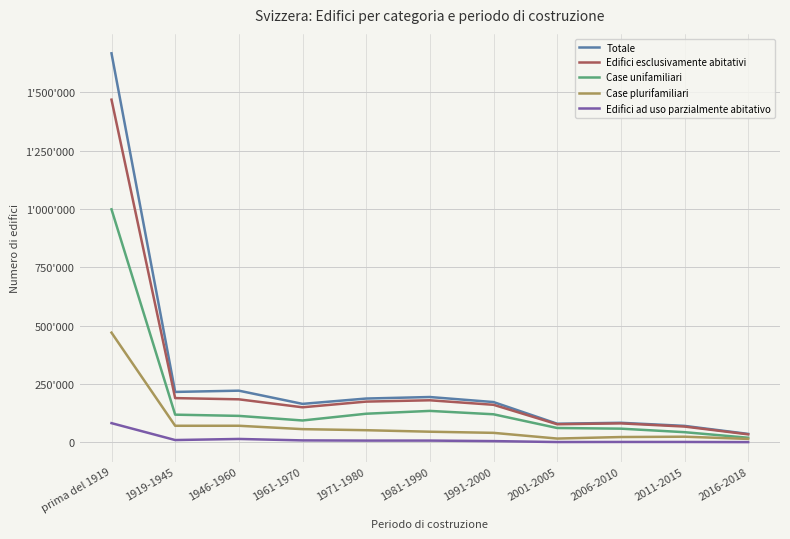

Does the chart display data point markers on the line(s)?

No